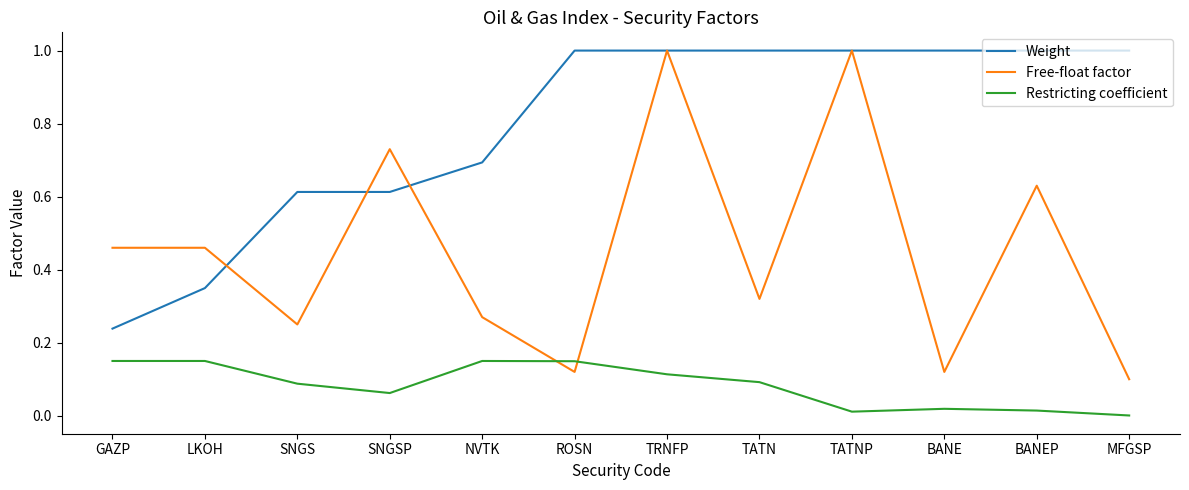

How many categories are shown in the chart?

12